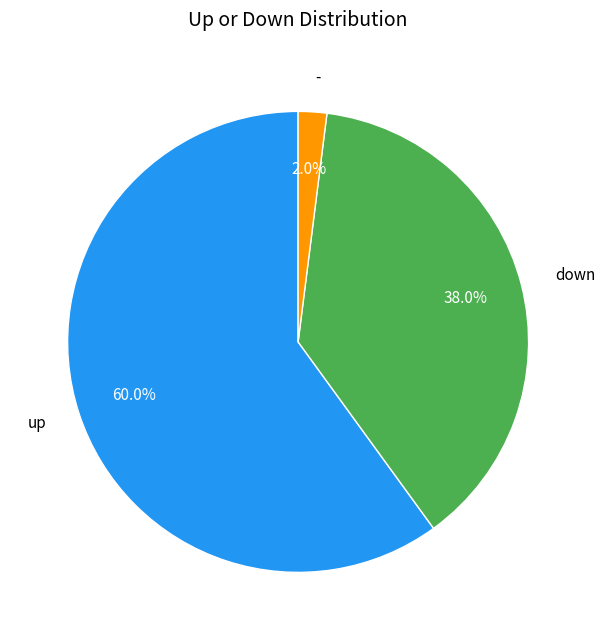

To the nearest percent, what percentage of the pie is up?

60%